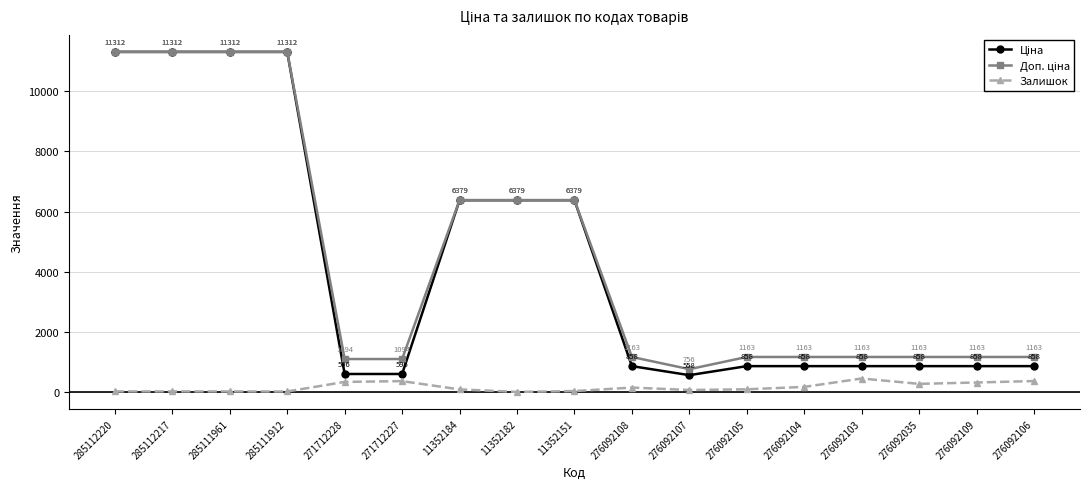

Is this an area chart (filled region under the line)?

No